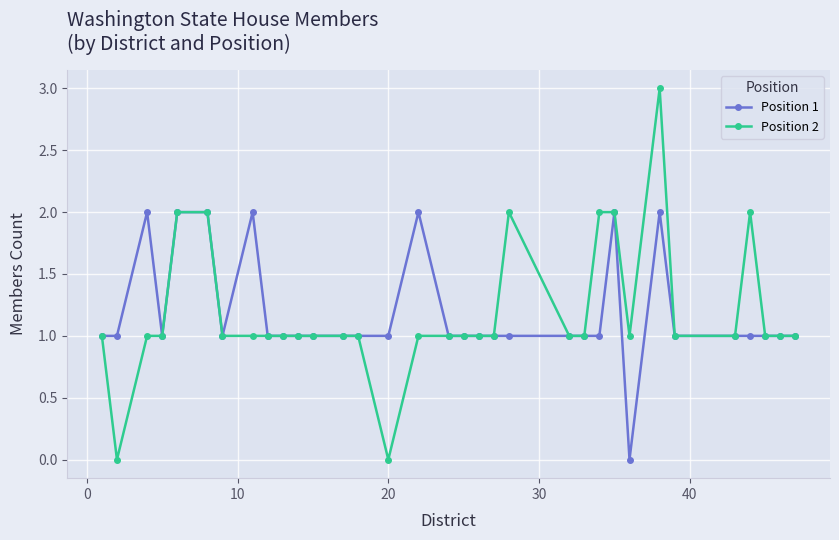

True or false: Position 1 has more than 2 interior local peaks.

True